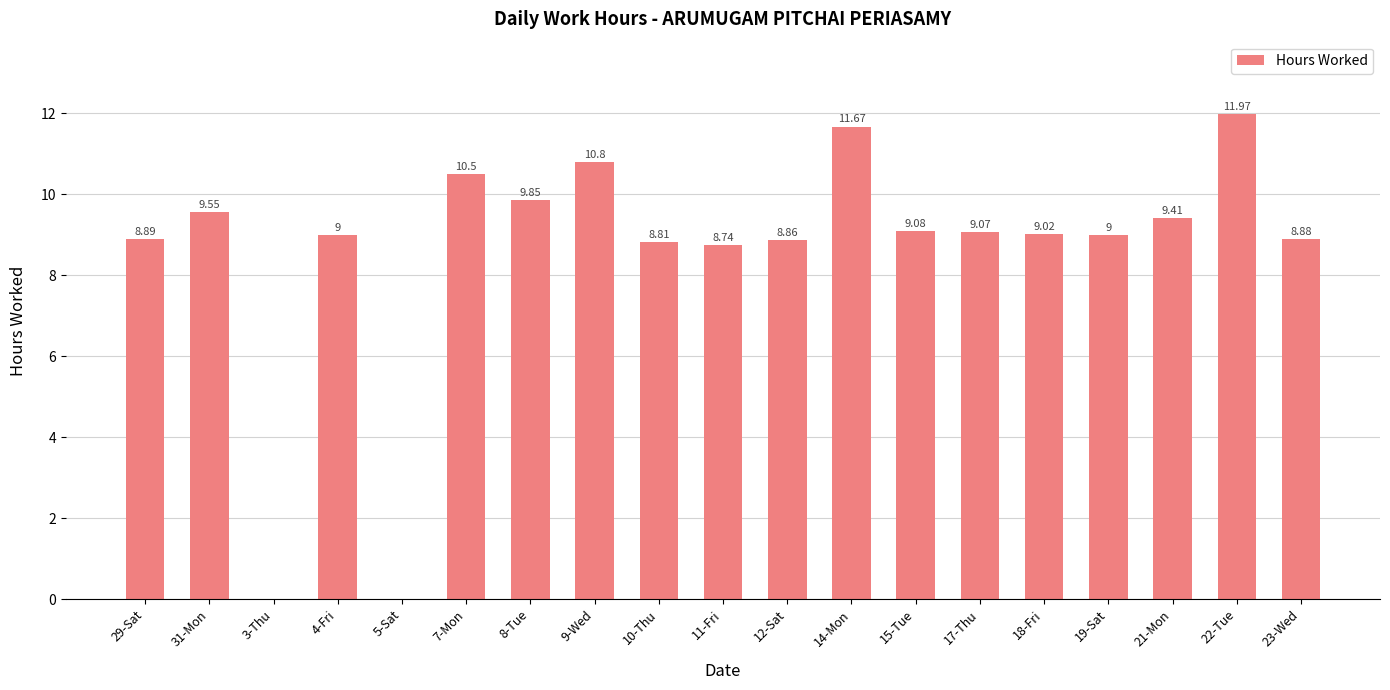

Which has a higher value, 22-Tue or 5-Sat?

22-Tue